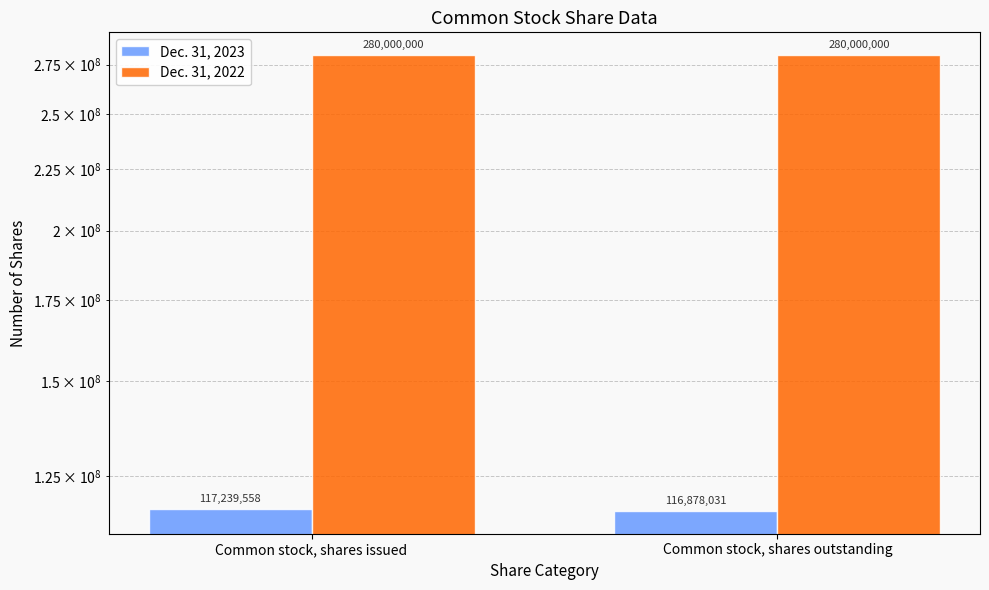

True or false: Dec. 31, 2023 has a value of 194466793 at Common stock, shares issued.

False